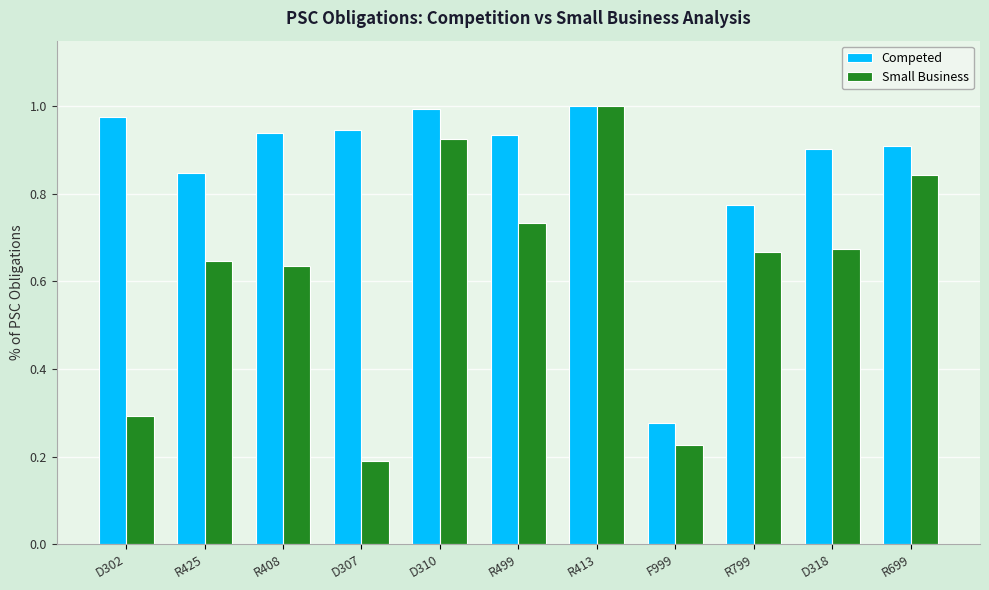

At how many categories does at least one series exceed 0?

11